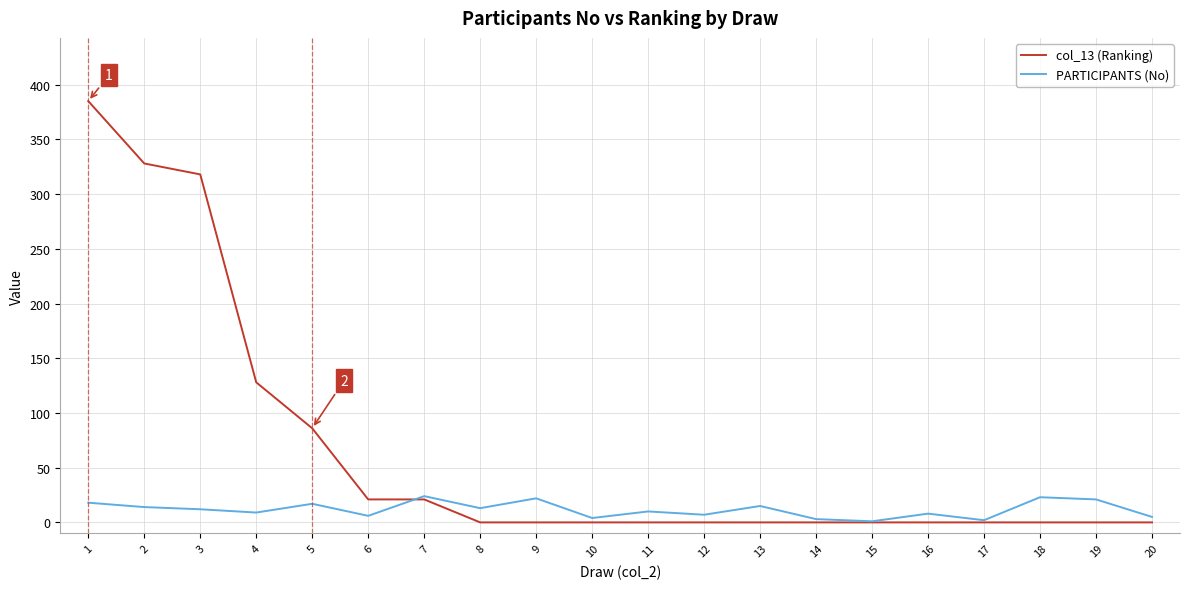

List the series in order of their peak value, lowest first.

PARTICIPANTS (No), col_13 (Ranking)